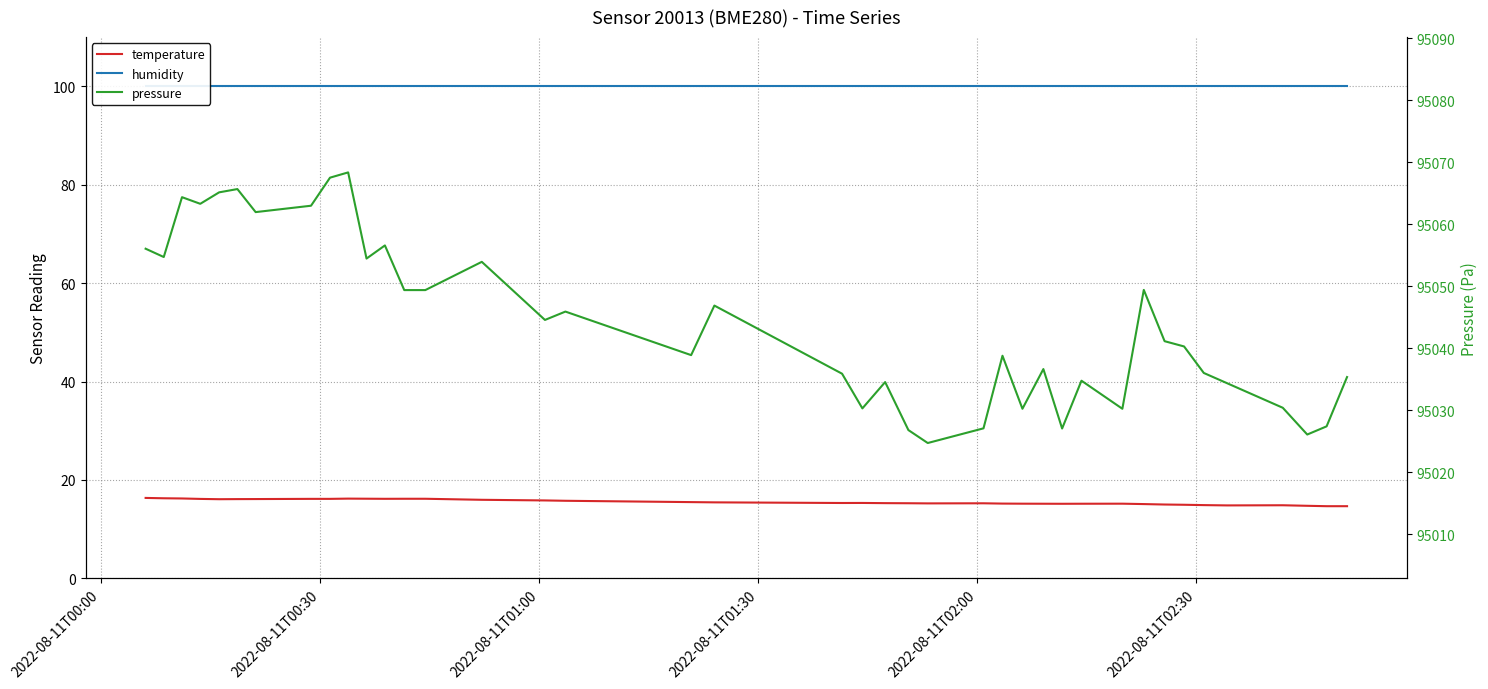

Reading right to left, transcribe all the data shown in this chart.

temperature: 14.7	14.7	14.7	14.8	14.8	14.9	14.9	15.0	15.1	15.2	15.2	15.2	15.2	15.2	15.2	15.2	15.2	15.3	15.3	15.3	15.3	15.4	15.5	15.8	15.8	16.0	16.2	16.2	16.2	16.2	16.2	16.1	16.1	16.1	16.1	16.1	16.1	16.2	16.3	16.3
humidity: 100.0	100.0	100.0	100.0	100.0	100.0	100.0	100.0	100.0	100.0	100.0	100.0	100.0	100.0	100.0	100.0	100.0	100.0	100.0	100.0	100.0	100.0	100.0	100.0	100.0	100.0	100.0	100.0	100.0	100.0	100.0	100.0	100.0	100.0	100.0	100.0	100.0	100.0	100.0	100.0
pressure: 95035.3	95027.4	95026.1	95030.4	95034.3	95036.0	95040.3	95041.1	95049.4	95030.2	95034.8	95027.0	95036.6	95030.2	95038.8	95027.1	95024.7	95026.8	95034.5	95030.3	95035.9	95046.9	95038.9	95045.9	95044.6	95053.9	95049.4	95049.4	95056.6	95054.5	95068.4	95067.5	95063.0	95062.0	95065.7	95065.2	95063.3	95064.4	95054.7	95056.1